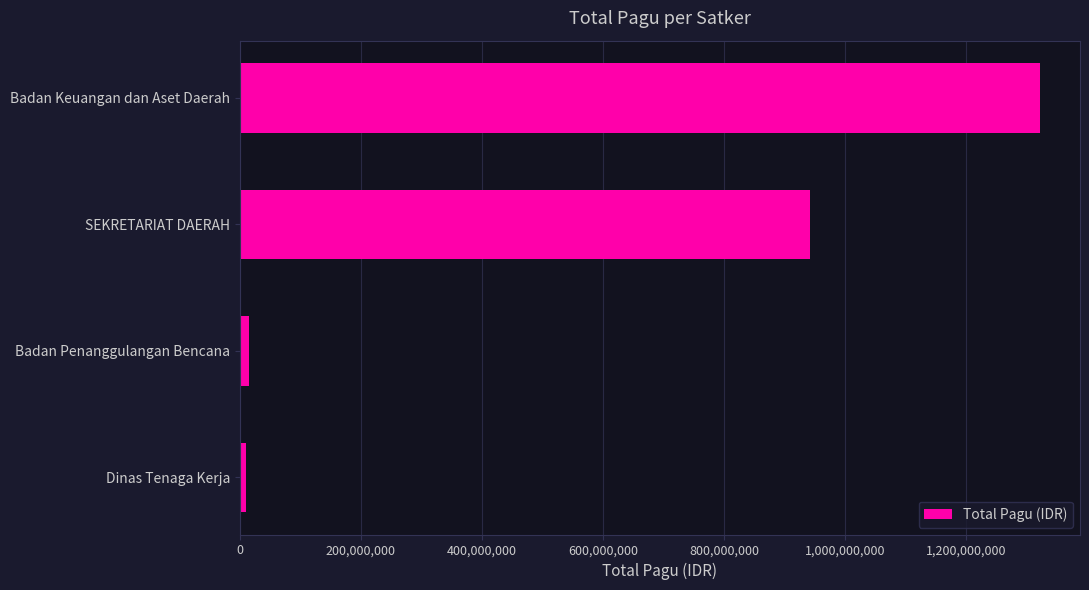

True or false: the data shows 621086276 at SEKRETARIAT DAERAH.

False